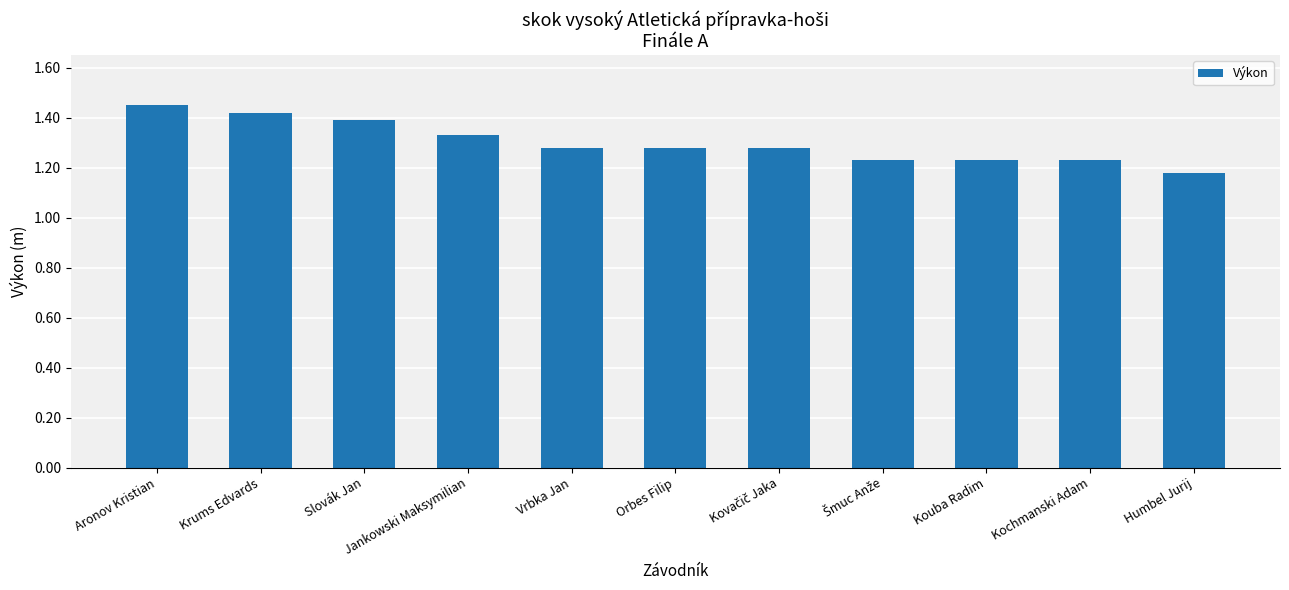

Count the values in the range 1 to 2.

11